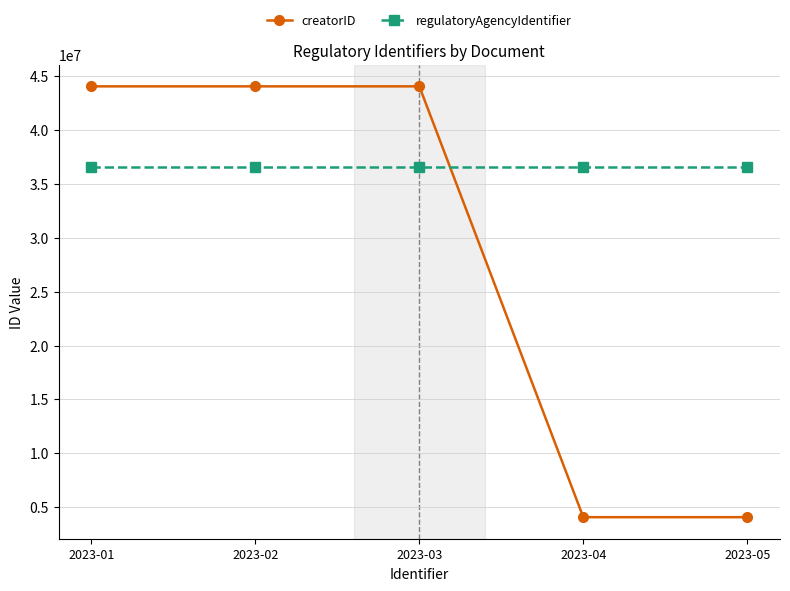

What is the total value across all series at 2023-01?

80646161